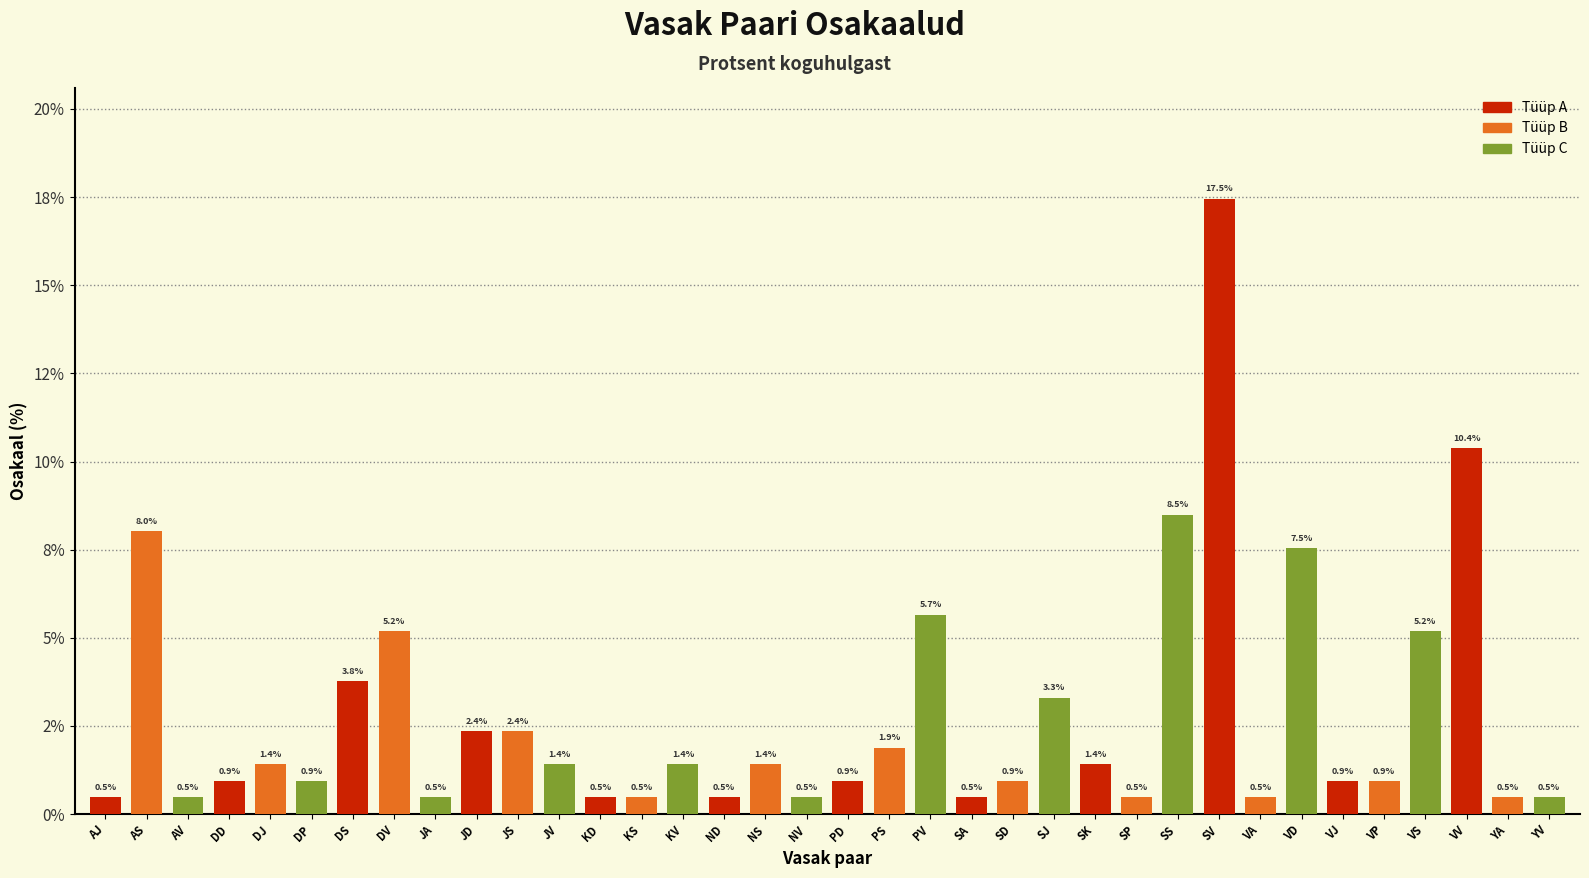

Are the bars grouped side by side (vs. stacked)?

No